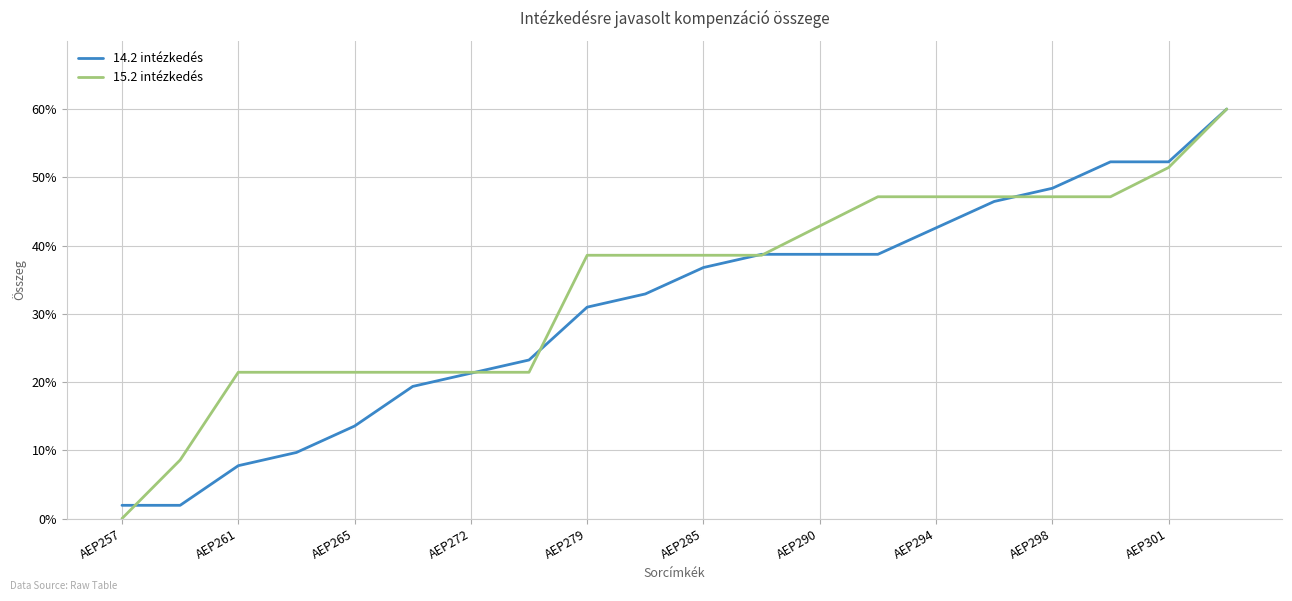

List the series in order of their overall mean, highest first.

15.2 intézkedés, 14.2 intézkedés